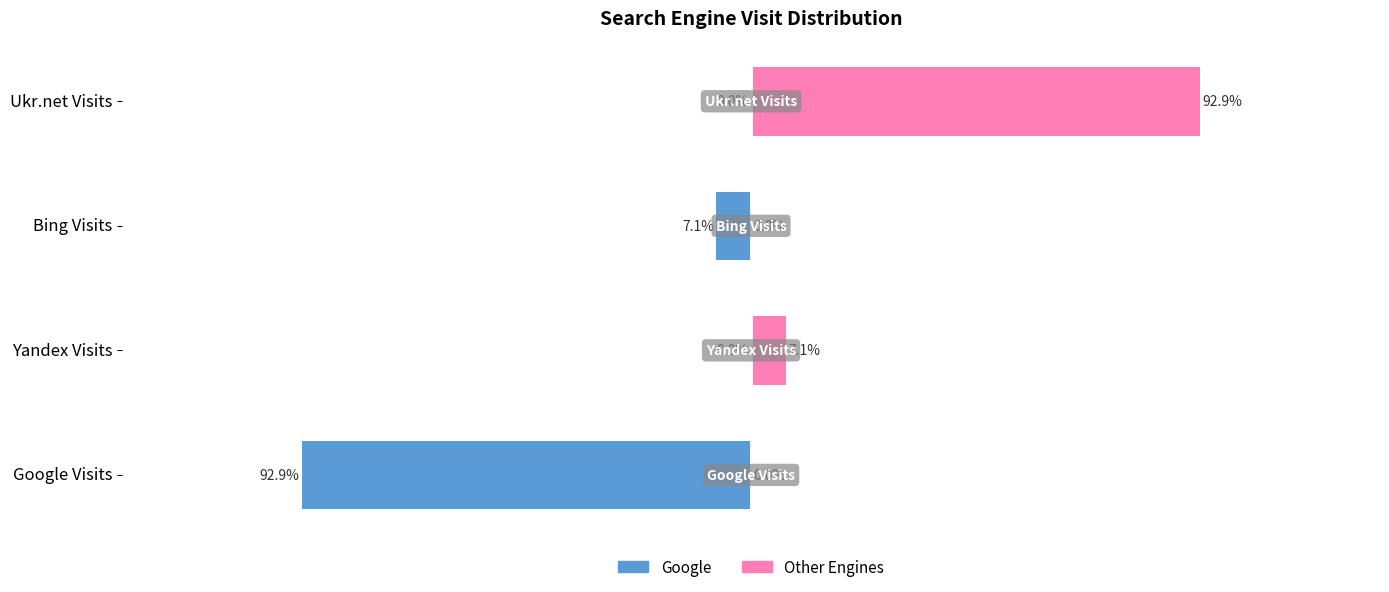

Rank the series by their maximum value, from highest to lowest.

Other Engines, Google